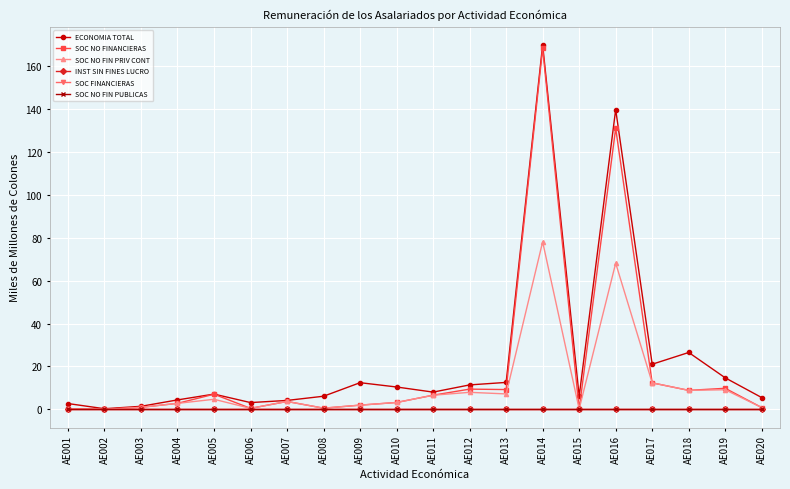

Does the chart have visible grid lines?

Yes